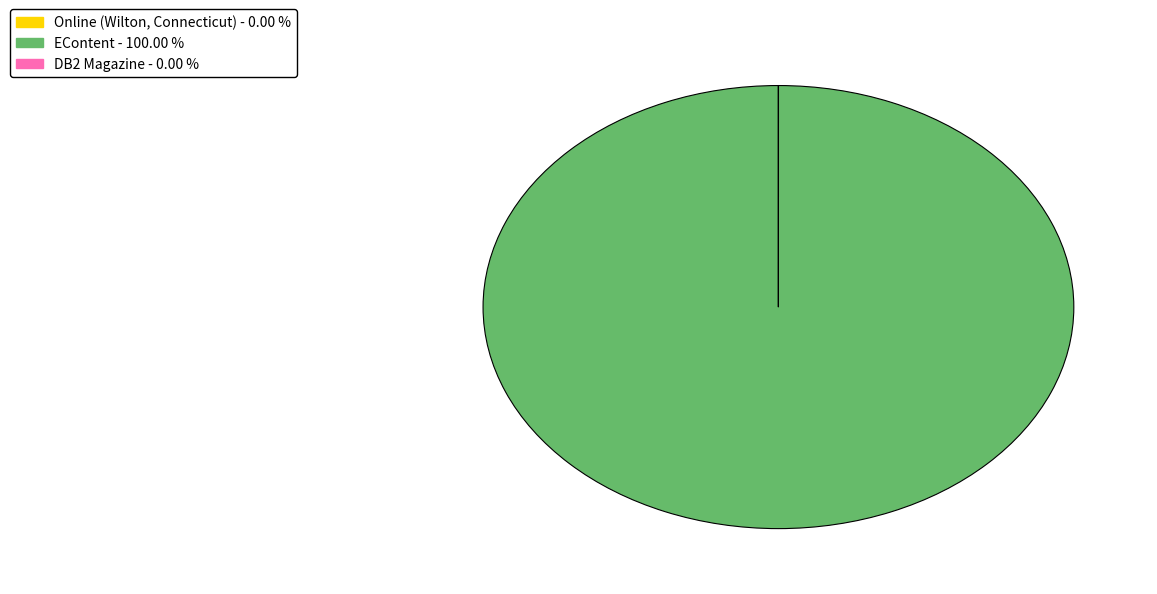

Which slice is the largest?

EContent